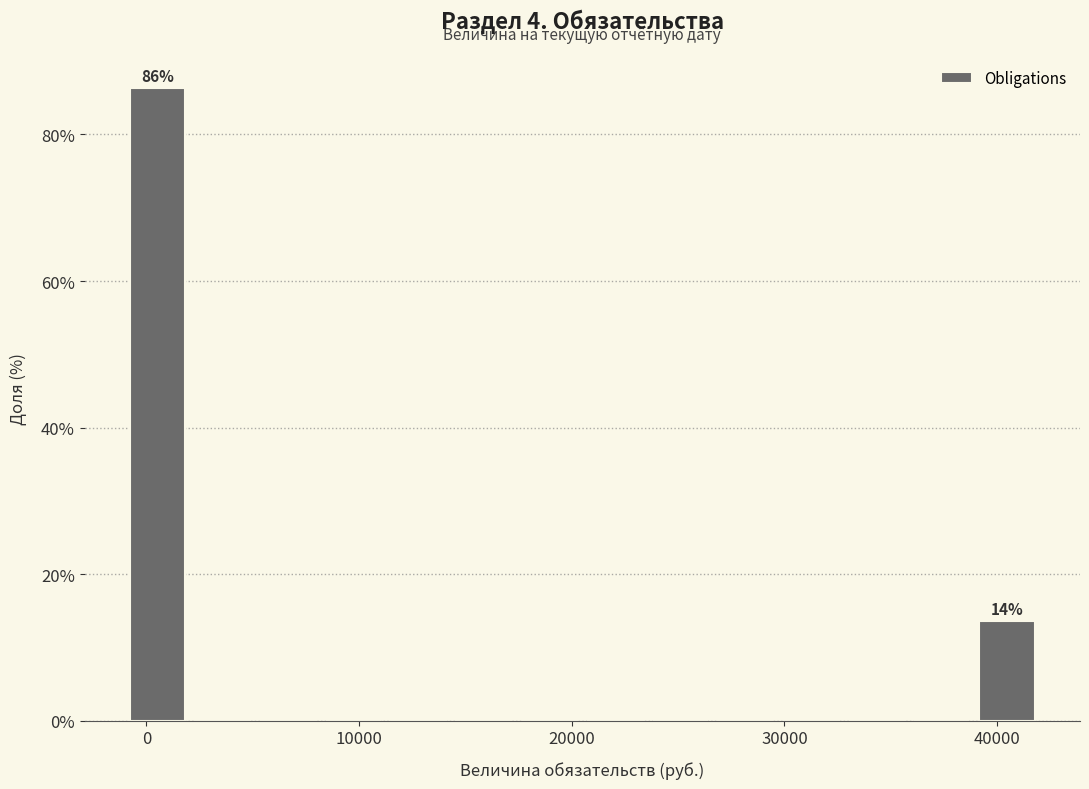

Around what value on the x-axis is the tallest bar? Give the approximate position of its centre, as read against the axis.

1000